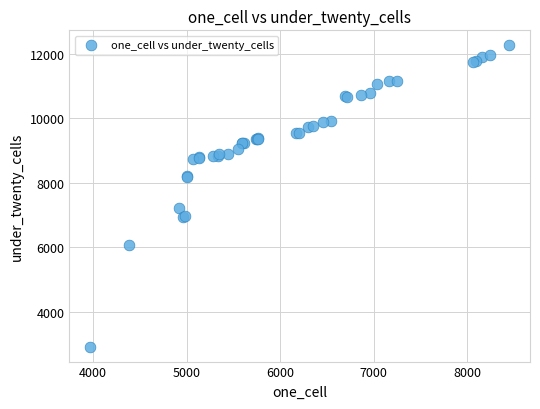

What Y value in the scatter plot is closest to 7592?

7204